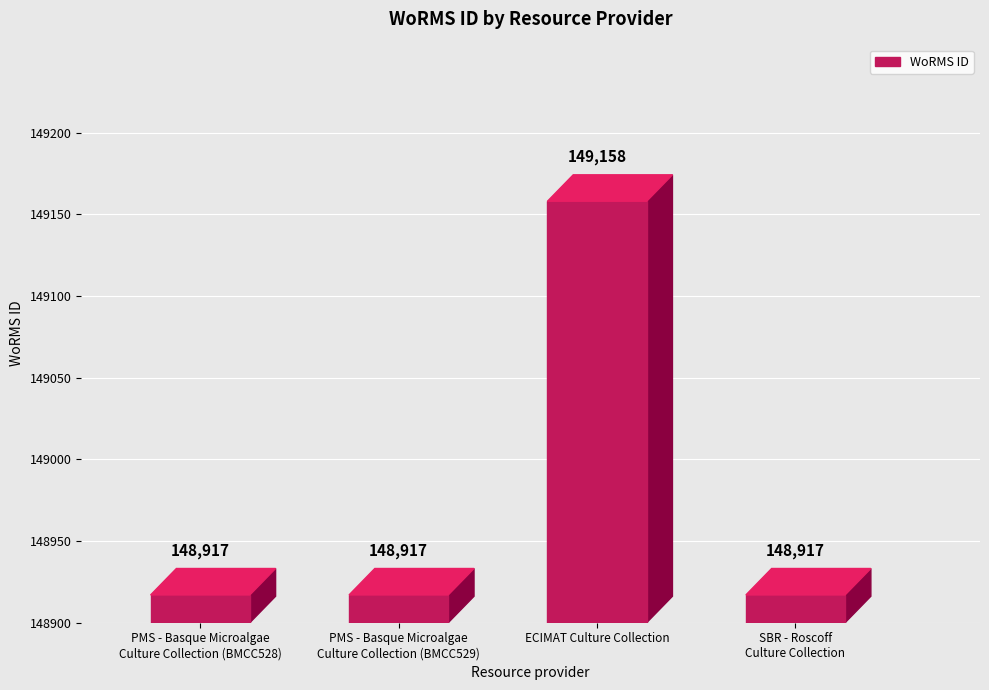

What is the difference between the maximum and second lowest values?

241